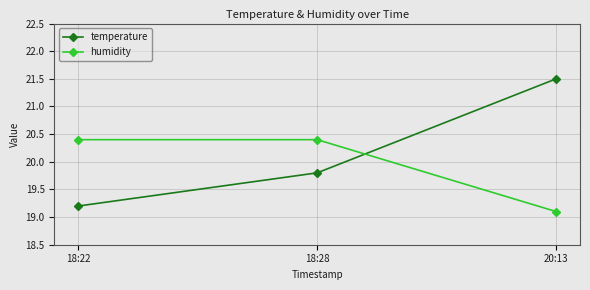

Rank the series by their maximum value, from lowest to highest.

humidity, temperature